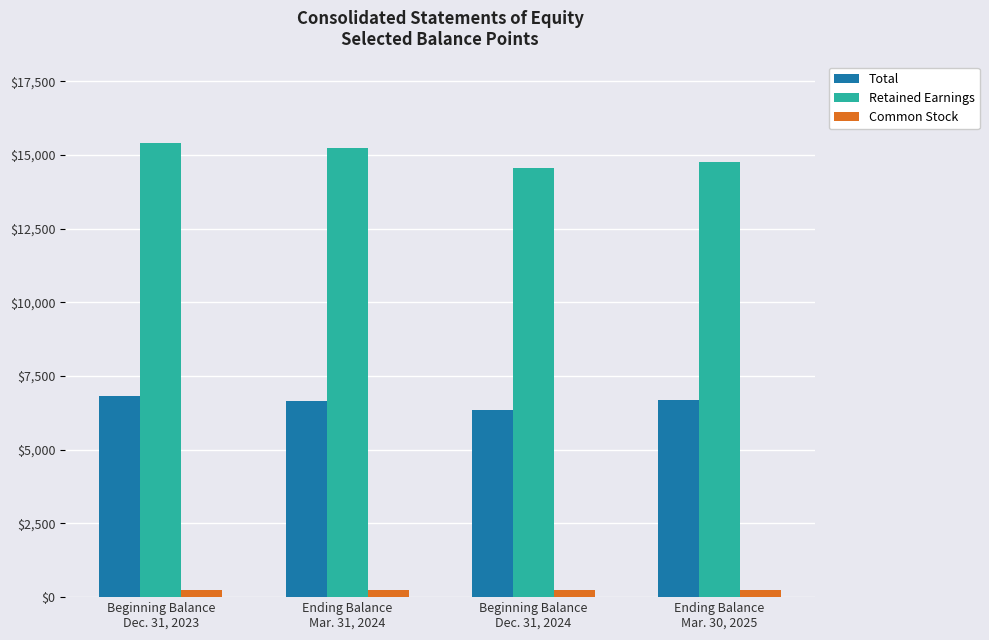

What is the spread (max minus min) of values at Beginning Balance
Dec. 31, 2023?

15158